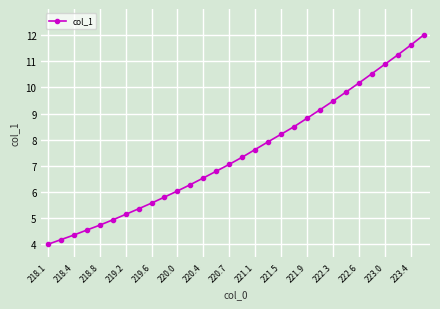

What is the minimum value shown in the chart?

4.0